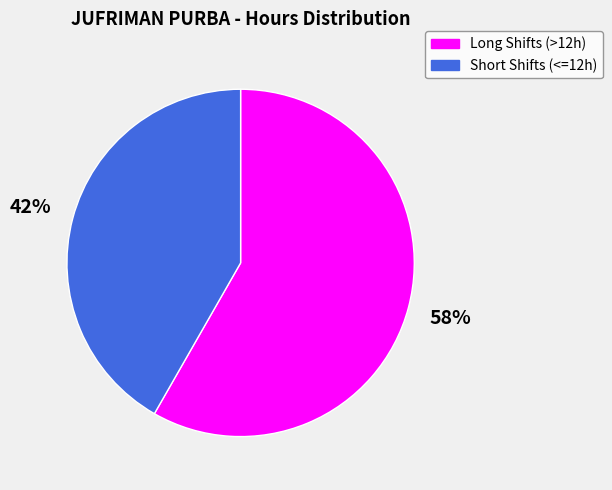

Does any single category account for the majority?

Yes